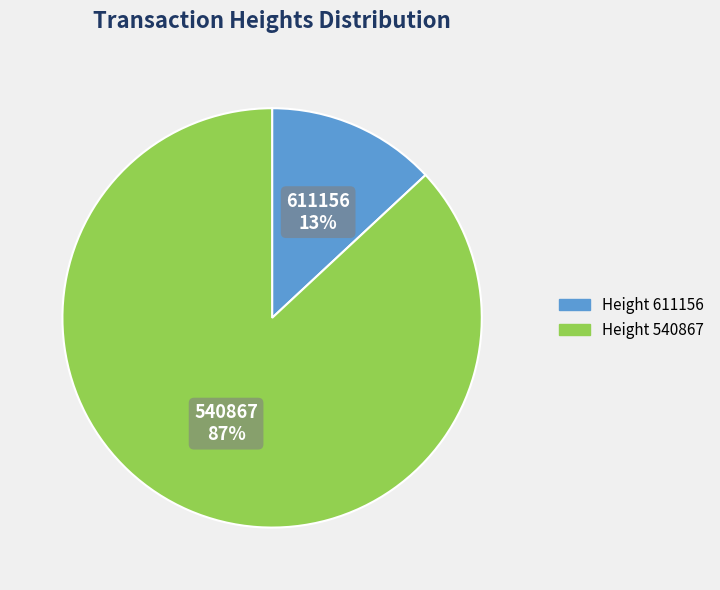

Do 540867 and 611156 together represent more than half of the pie?

Yes